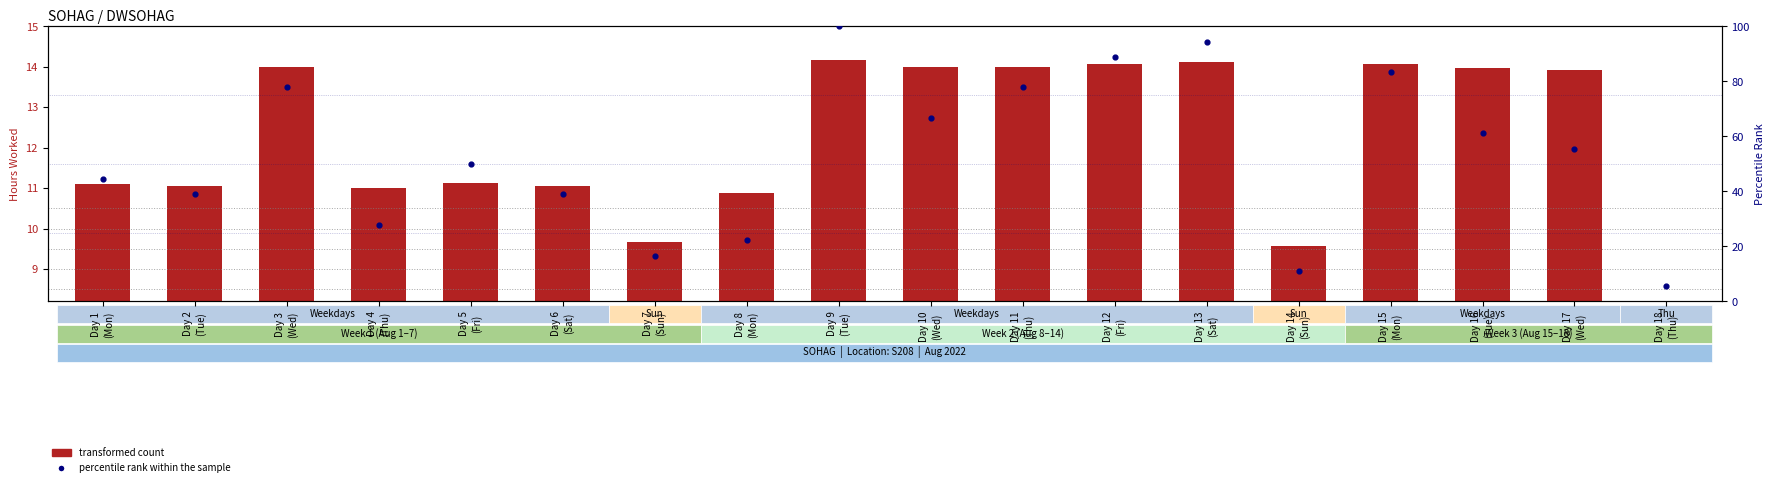

Is the value of transformed count at Day 1
(Mon) greater than the value of percentile rank within the sample at Day 10
(Wed)?

No